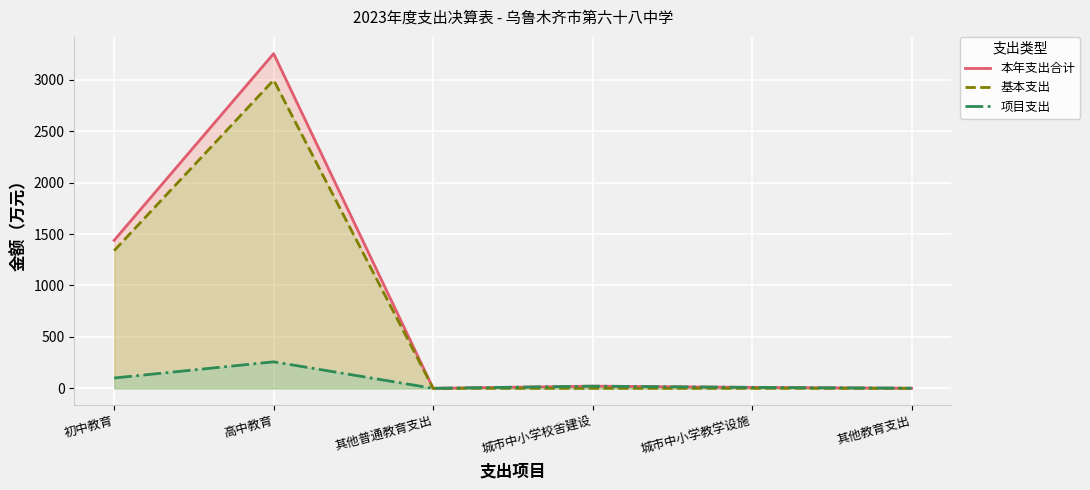

At which category does 基本支出 reach its first local peak?

高中教育